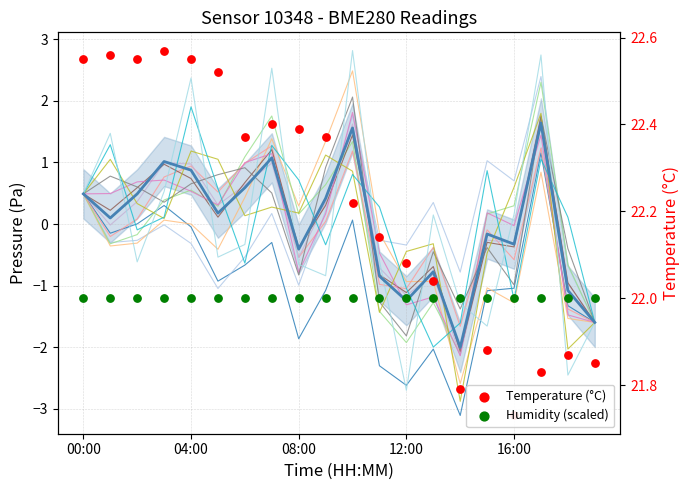

Which series contains the highest Y value?

Temperature (°C)